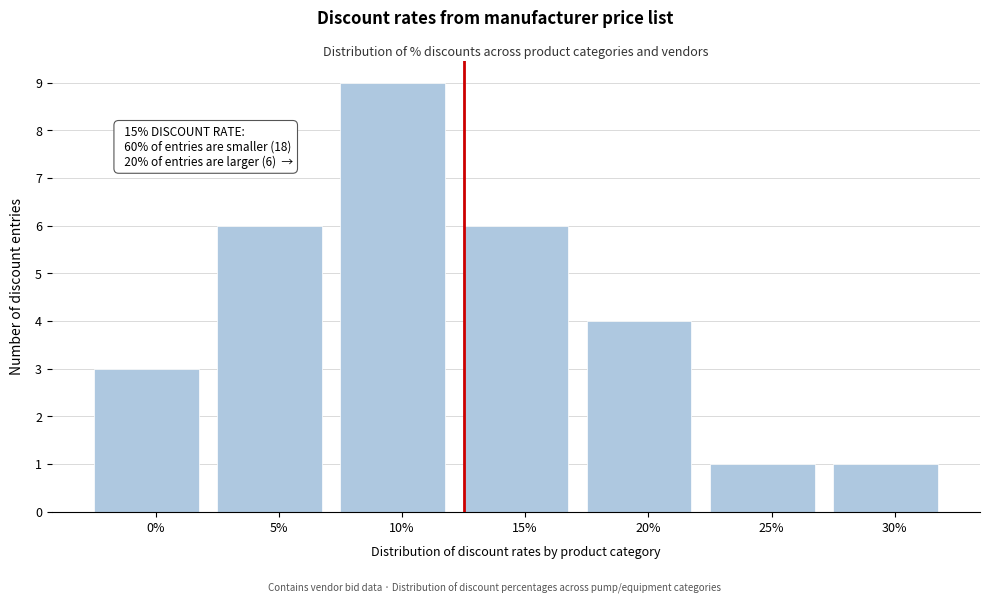

Reading left to right, list all the values displayed in this chart.

0%=3	5%=6	10%=9	15%=6	20%=4	25%=1	30%=1